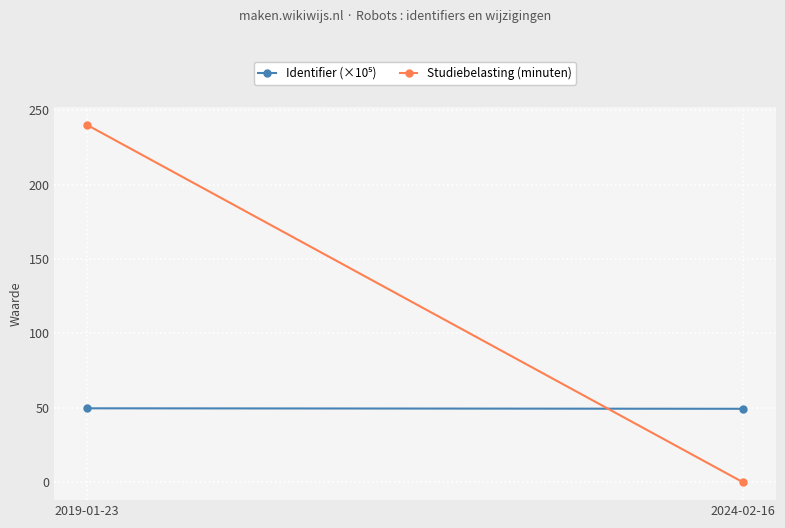

What is the label of the 2nd point from the left?

2024-02-16